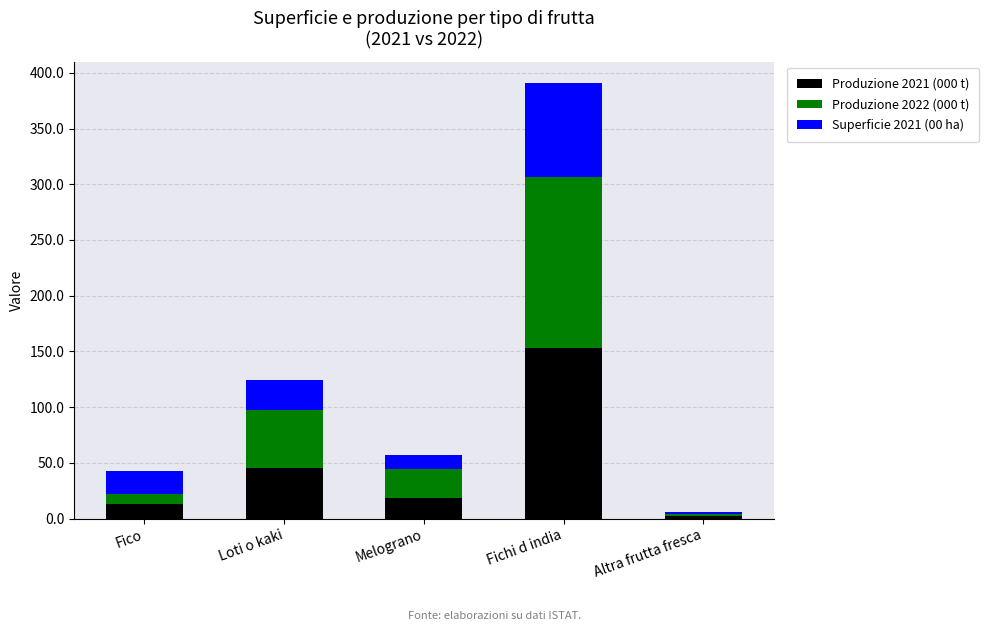

At which label does Produzione 2021 (000 t) reach its peak?

Fichi d india